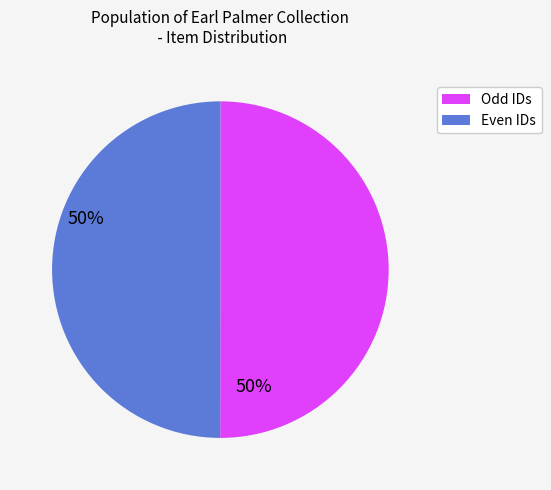

Count the number of slices in the pie.

2